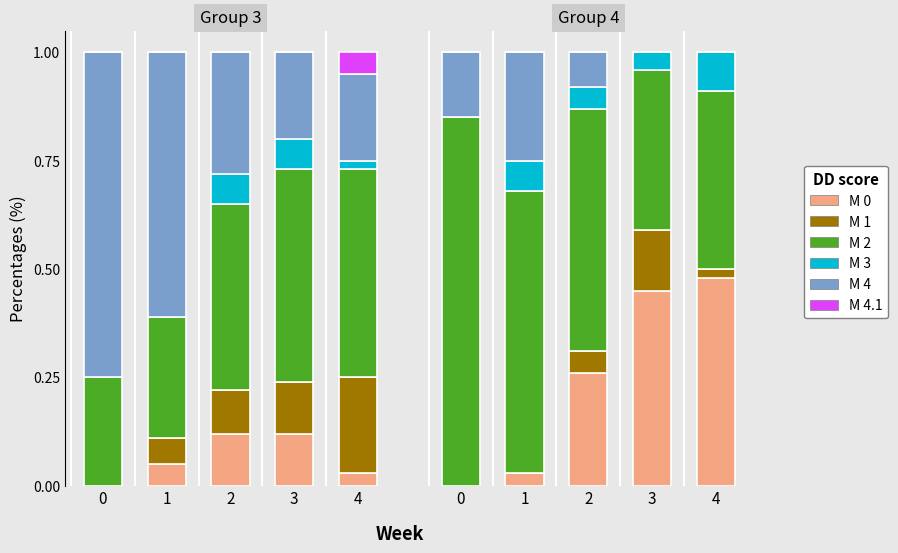

Does the chart contain any negative values?

No